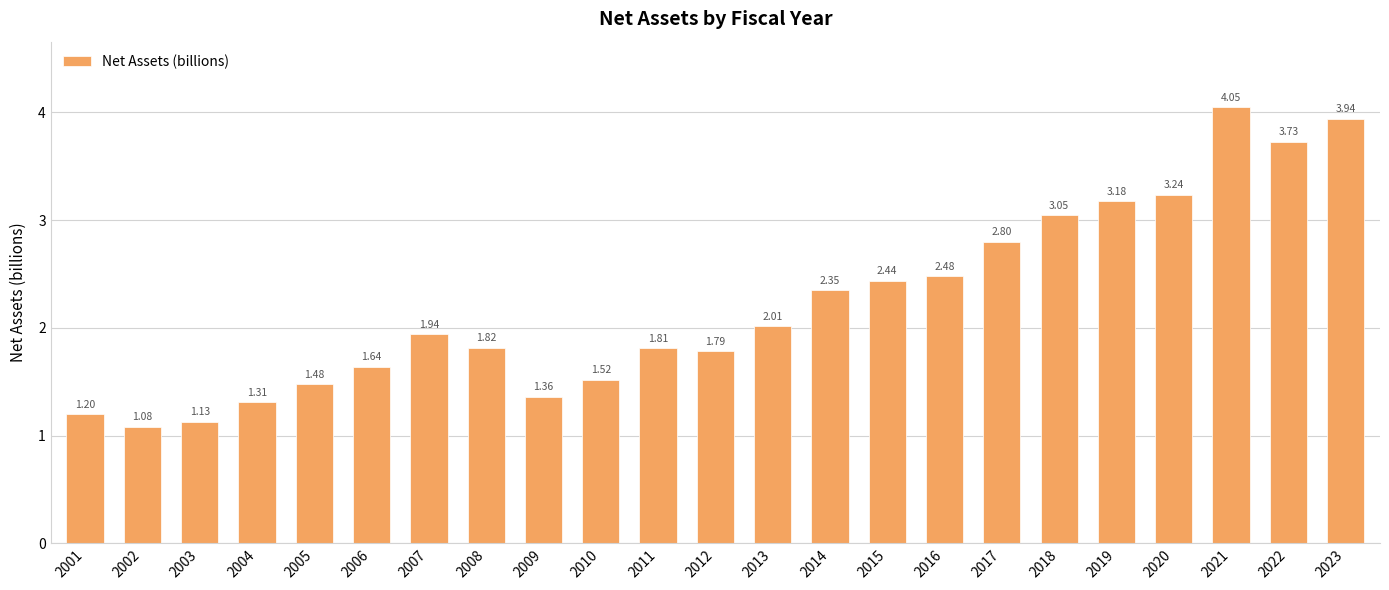

What is the ratio of the value at 2014 to the value at 2002?

2.2